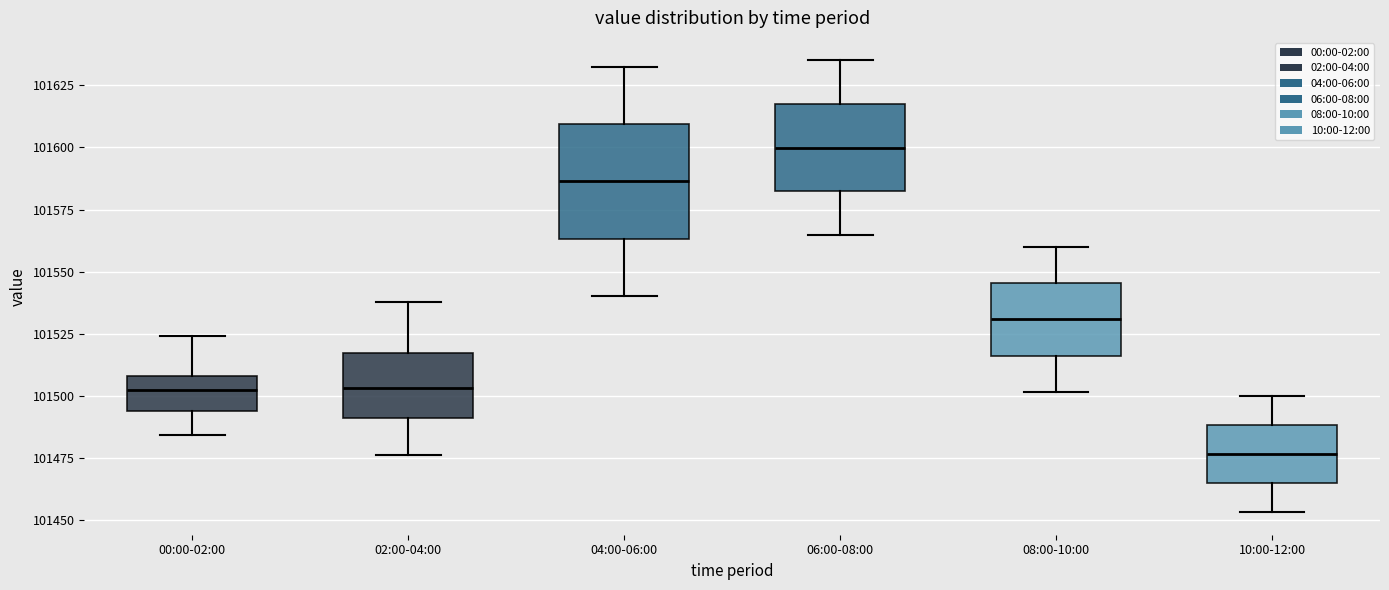

Where is the upper edge of the box for 02:00-04:00 on the y-axis? The values are not printed on the chart, so give them approximately, as read against the axis.

101515